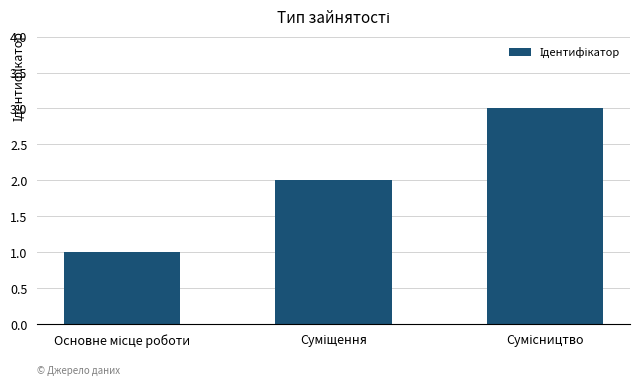

What is the value of the 2nd bar from the left?

2